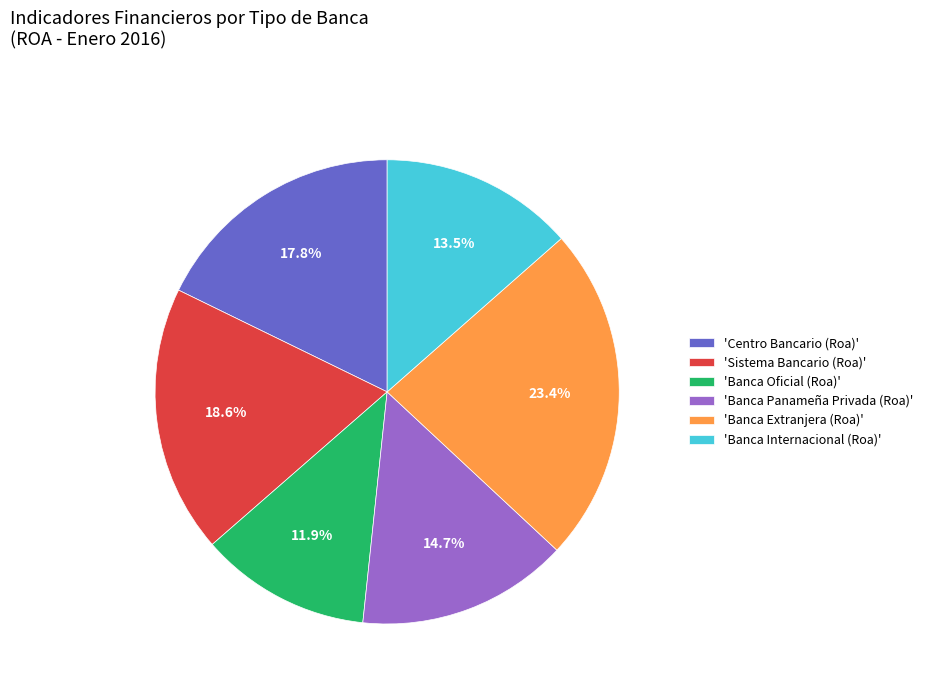

Does any single category account for the majority?

No